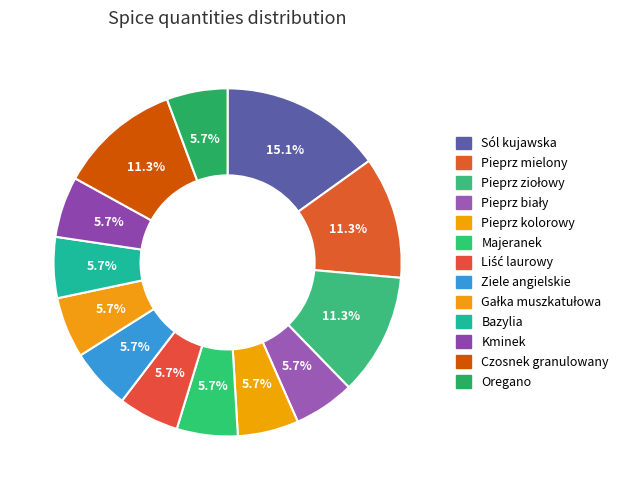

To the nearest percent, what is the average slice percentage?

8%